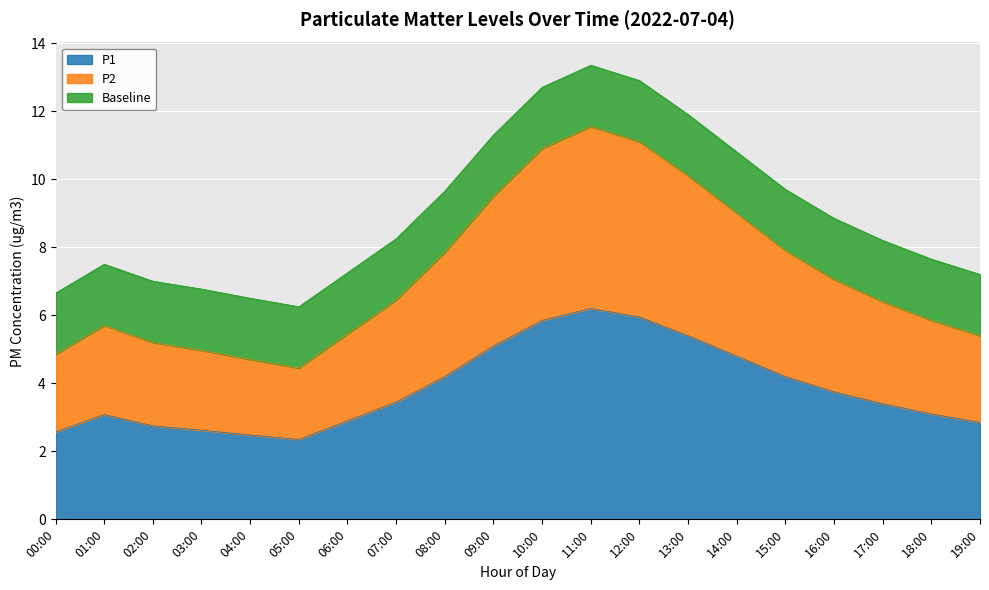

What is the total value across all series at 14:00?

10.8